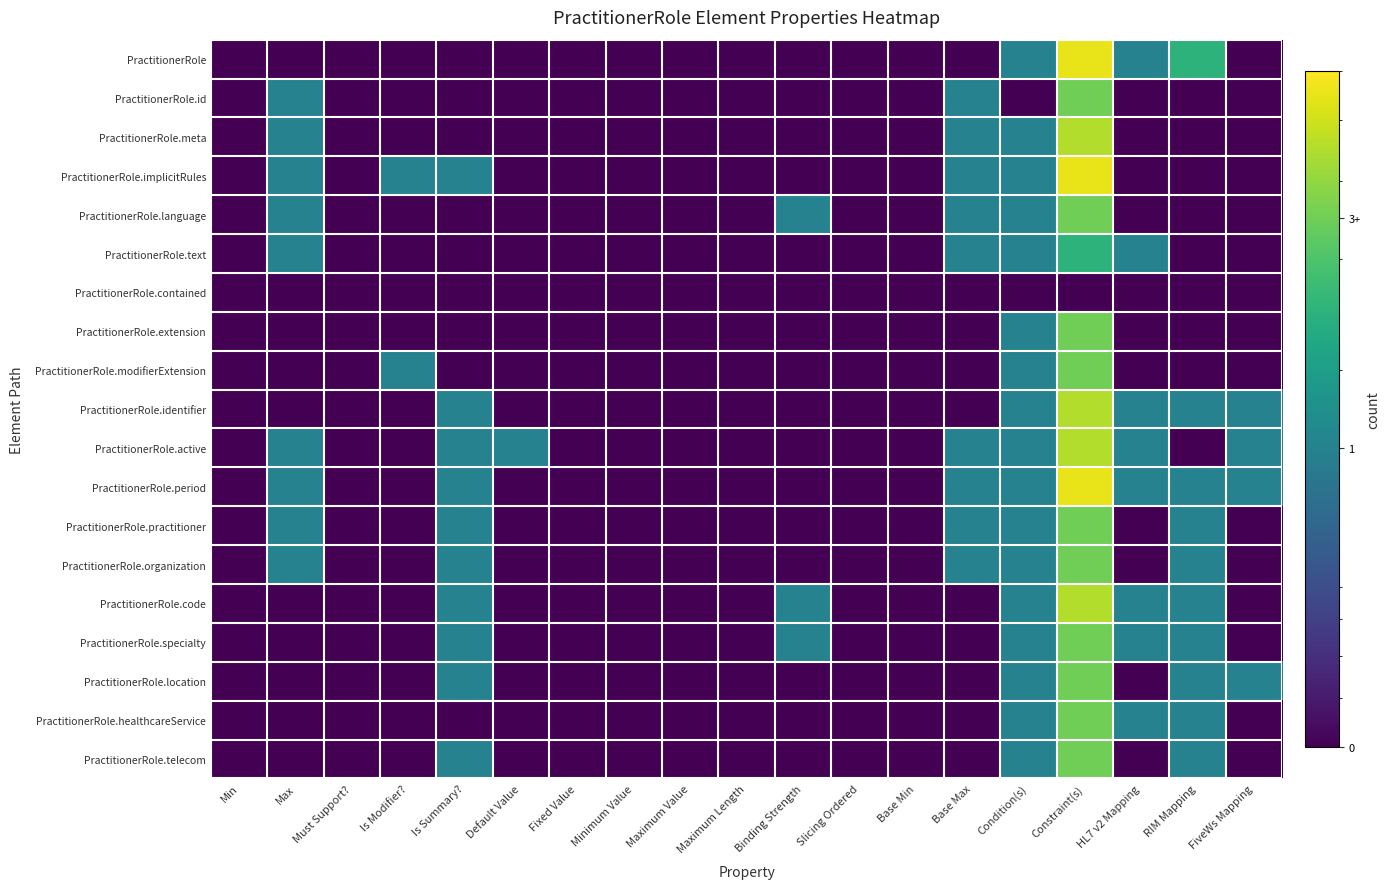

What is the difference between the highest and lowest values at Default Value?

1.0